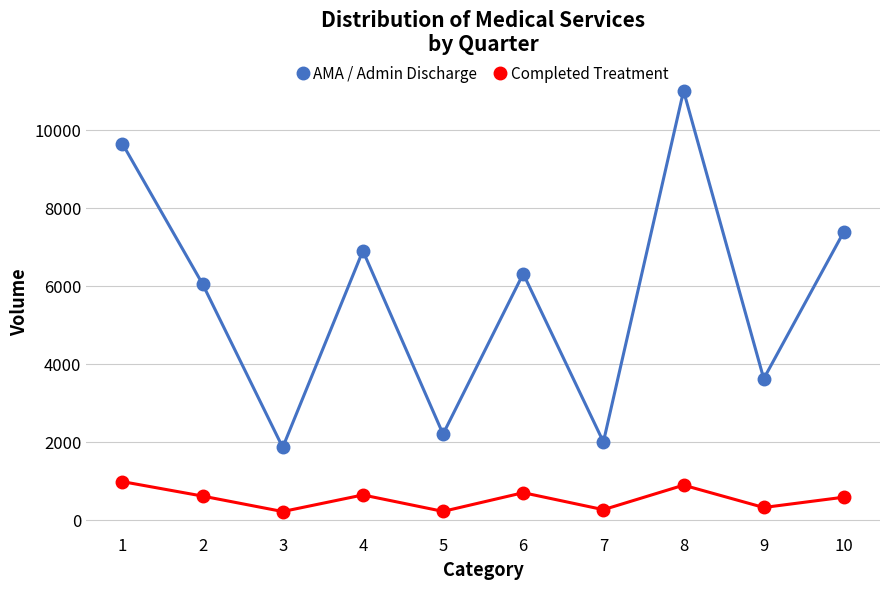

Is the value of AMA / Admin Discharge at 9 greater than the value of Completed Treatment at 5?

Yes